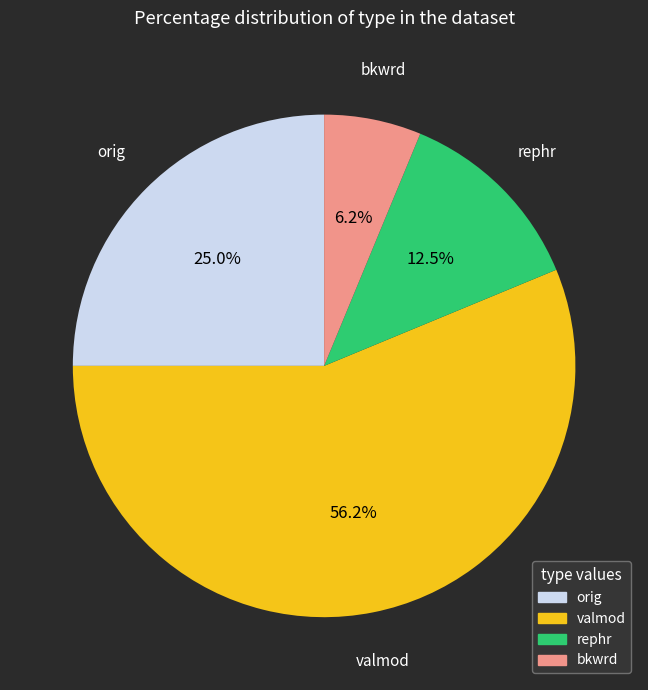

To the nearest percent, what is the average slice percentage?

25%